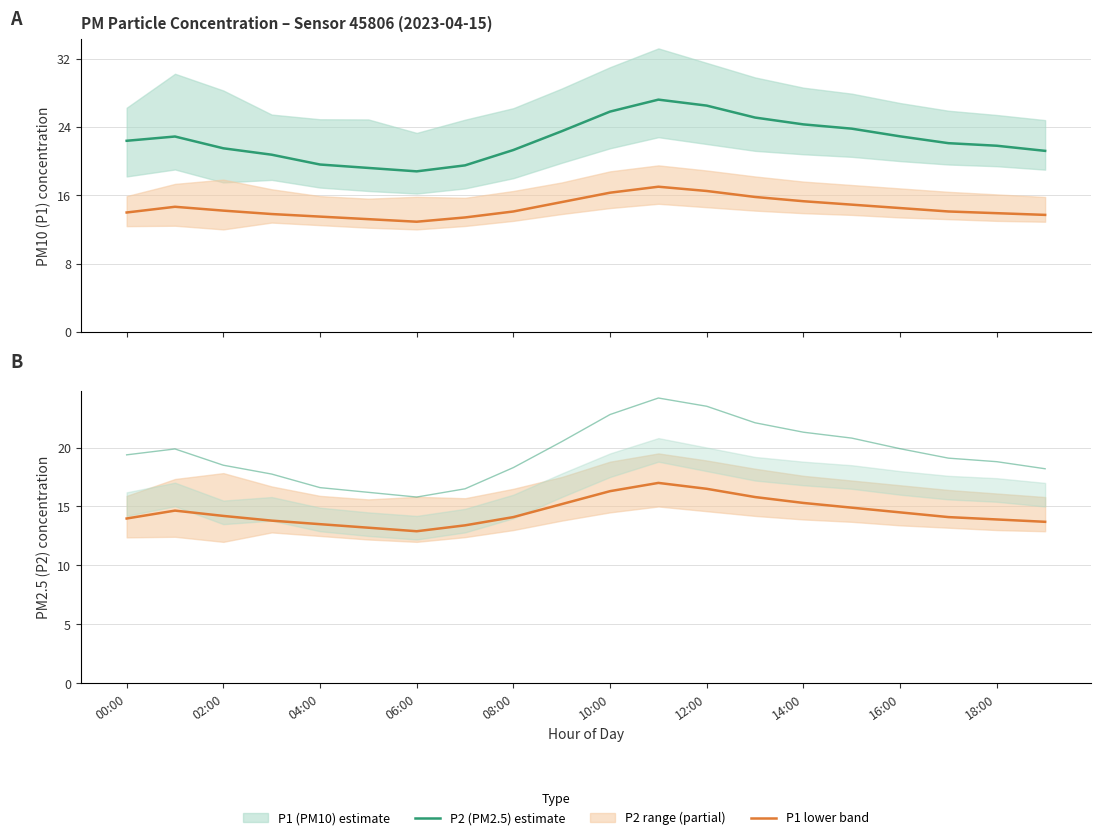

True or false: P2 (PM2.5) and P1 (PM10) adj. intersect in this chart.

False